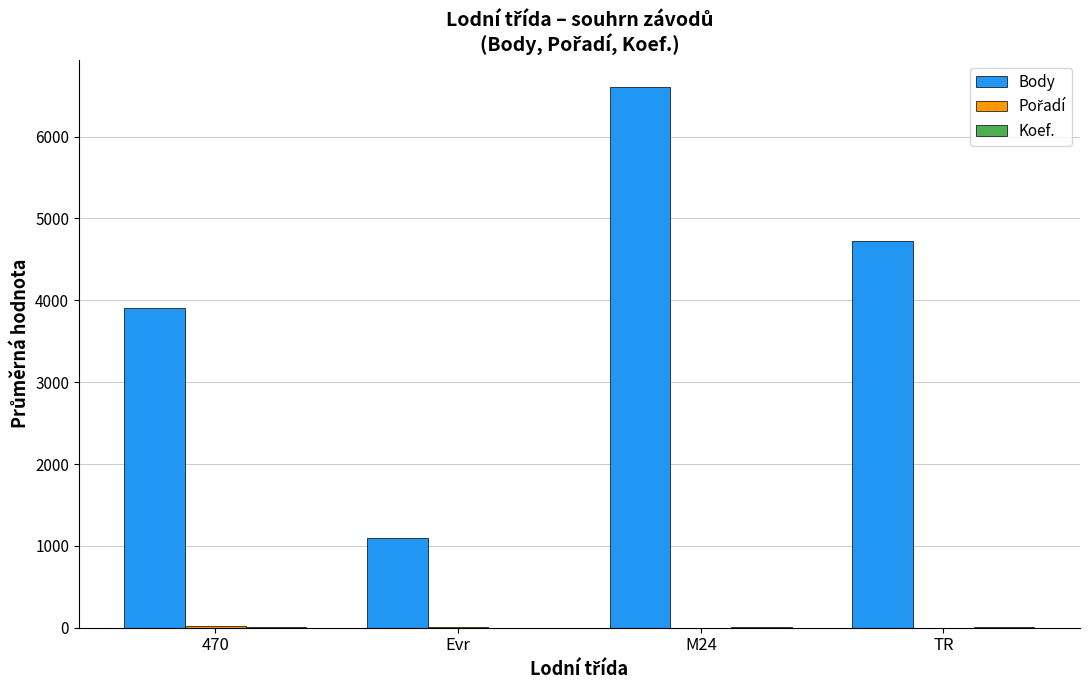

Is it true that Body equals 1373.2 at TR?

False